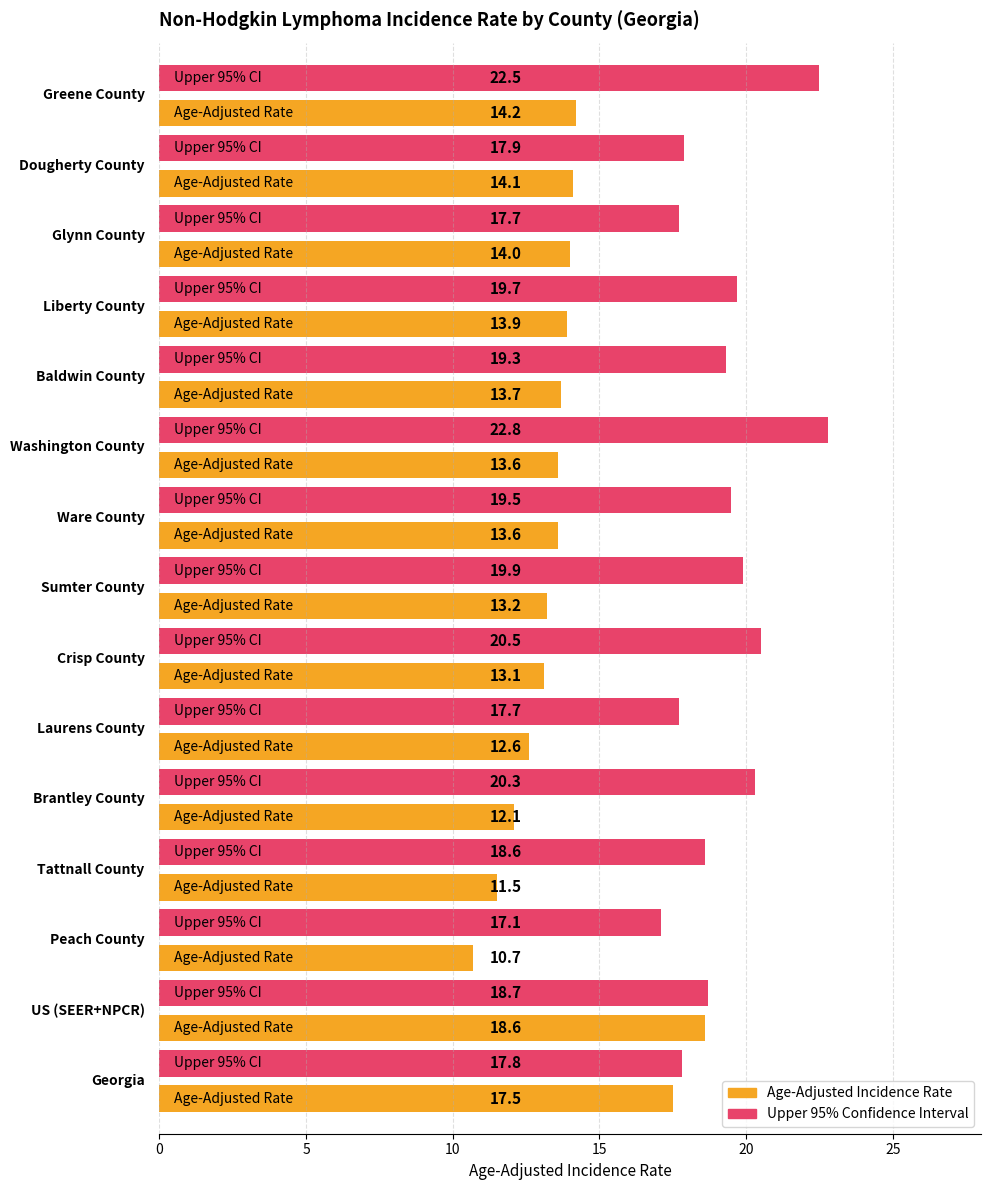

The Age-Adjusted Incidence Rate series shows 8.7 at Greene County. True or false?

False